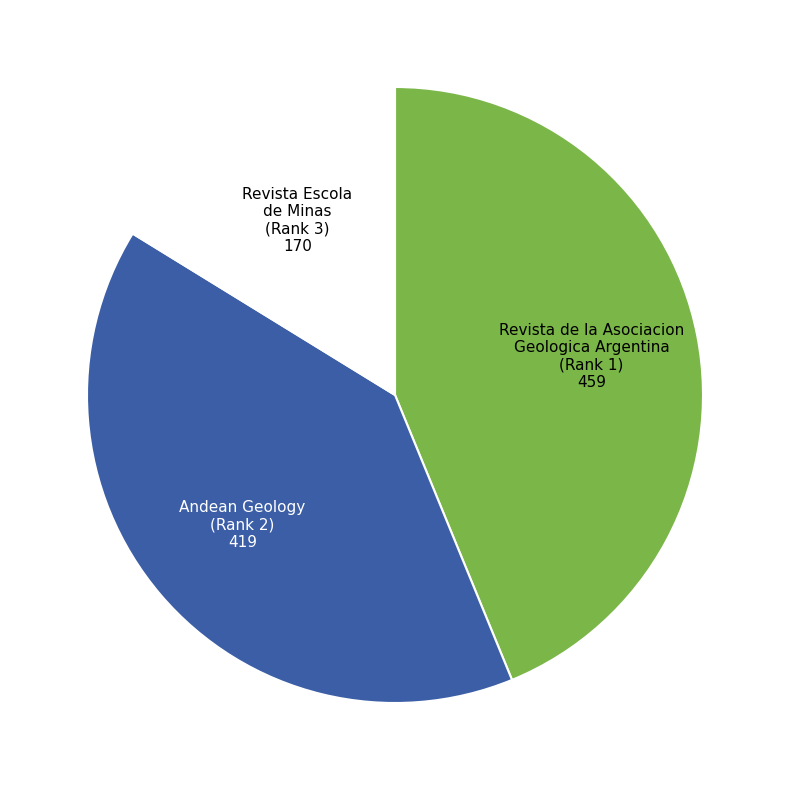

Do Andean Geology (Rank 2) and Revista Escola de Minas (Rank 3) together represent more than half of the pie?

Yes